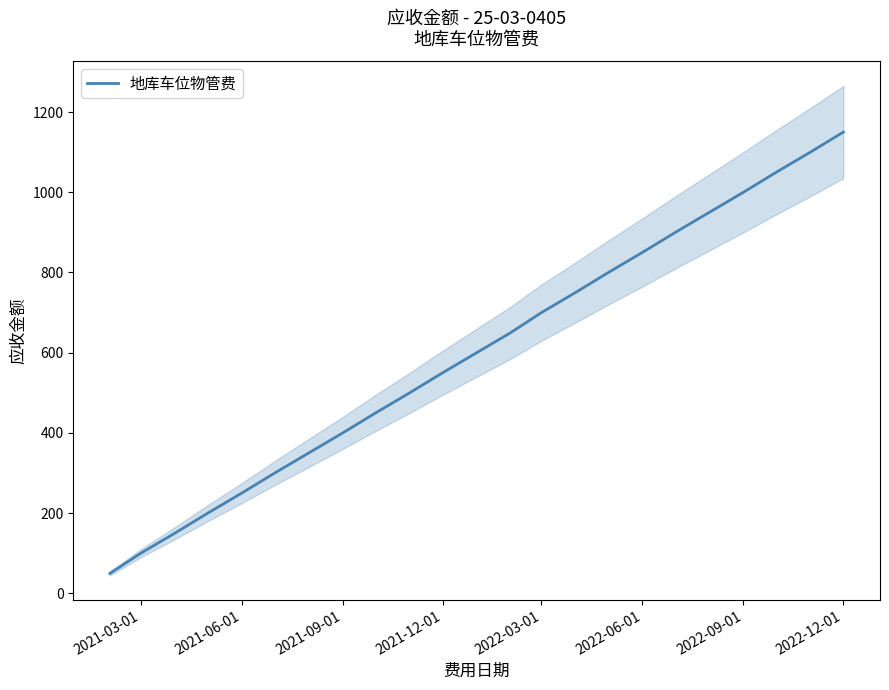

Which category has the highest value in the 地库车位物管费 series?

2022-12-01